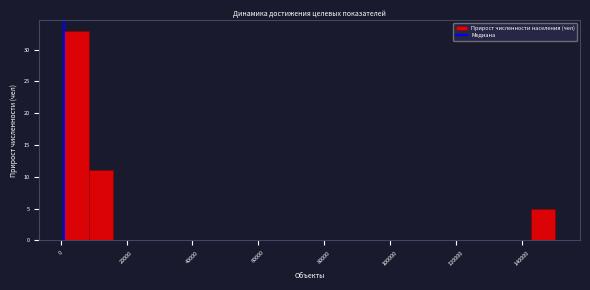

Around what value on the x-axis is the tallest bar? Give the approximate position of its centre, as read against the axis.

4000